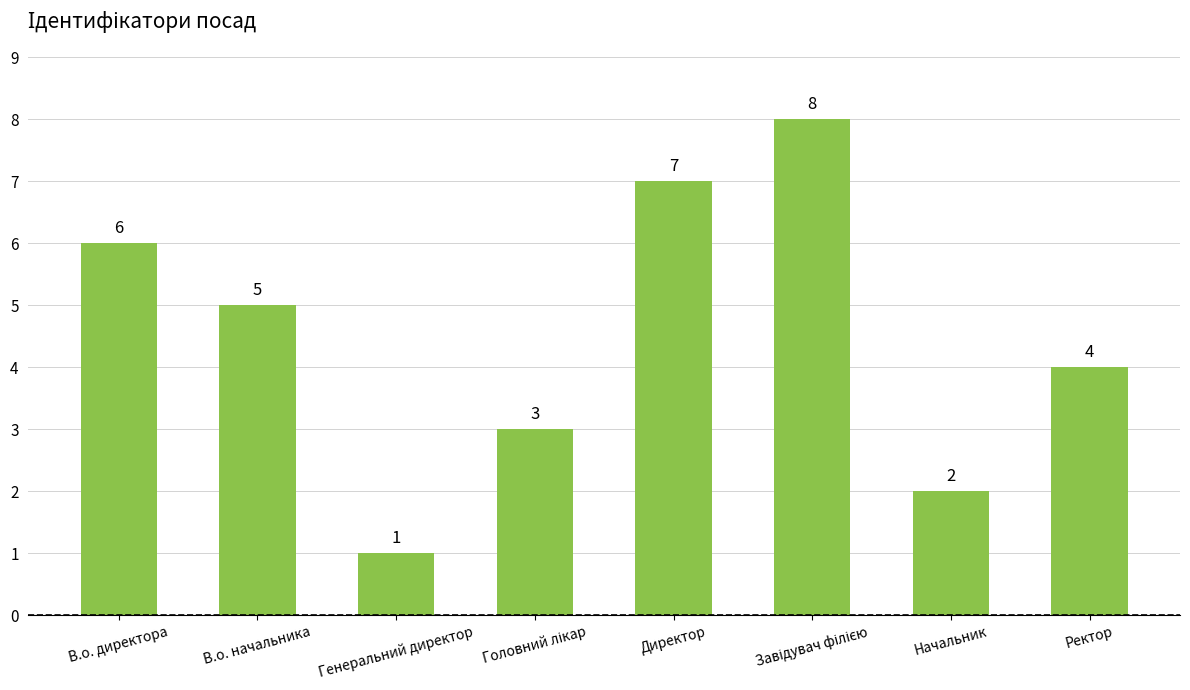

What is the ratio of the value at Директор to the value at В.о. начальника?

1.4